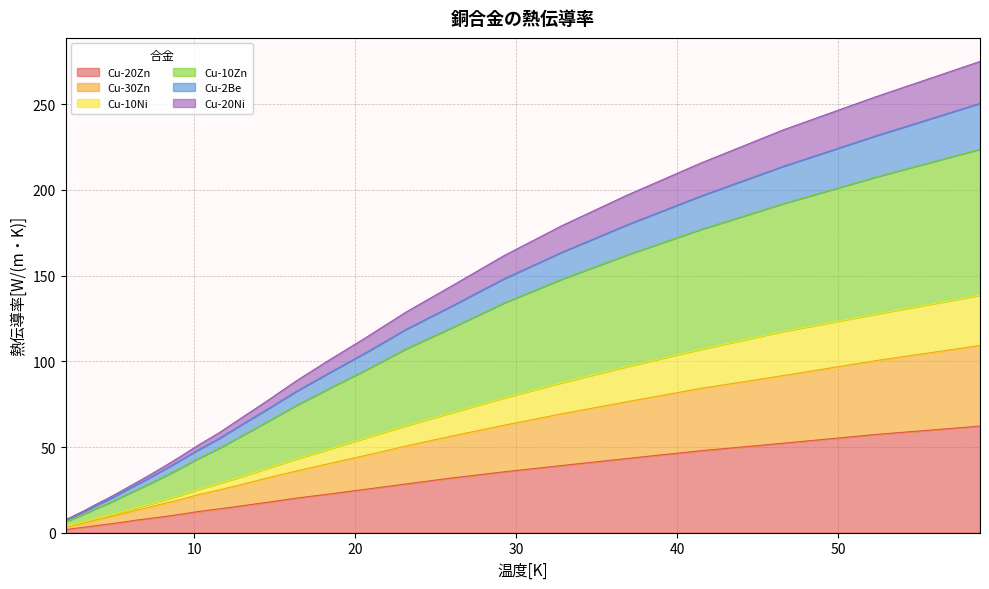

What are all the series names shown in the legend?

Cu-20Zn, Cu-30Zn, Cu-10Ni, Cu-10Zn, Cu-2Be, Cu-20Ni